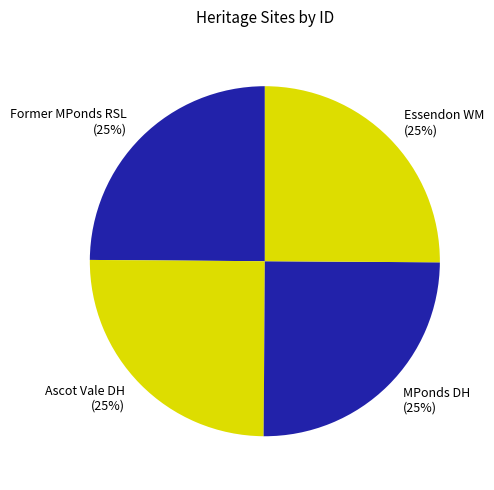

How many segments does this pie chart have?

4